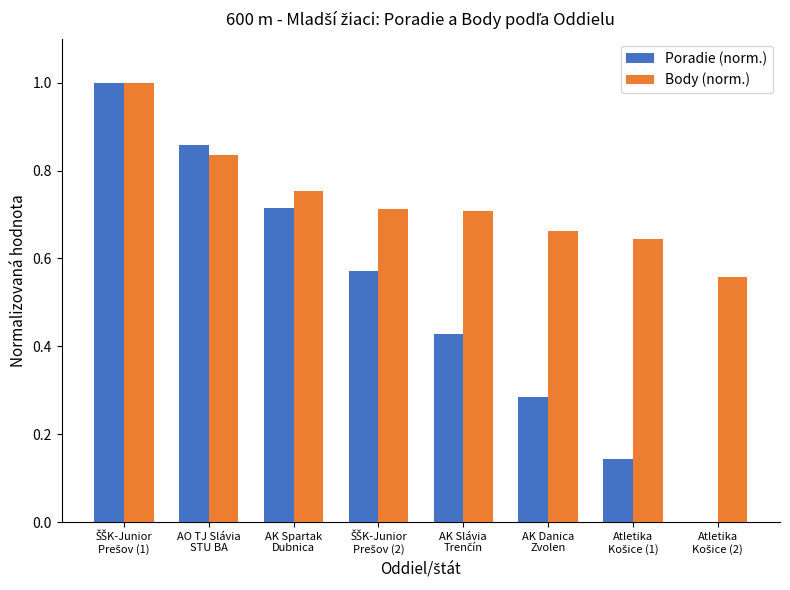

Which series has the largest total across all categories?

Body (norm.)